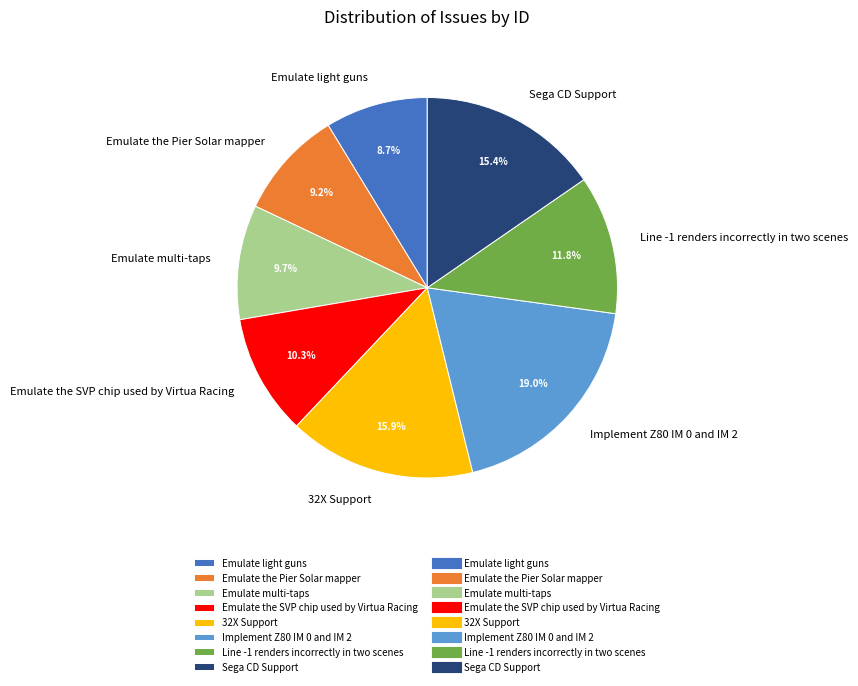

Between 32X Support and Line -1 renders incorrectly in two scenes, which is larger?

32X Support